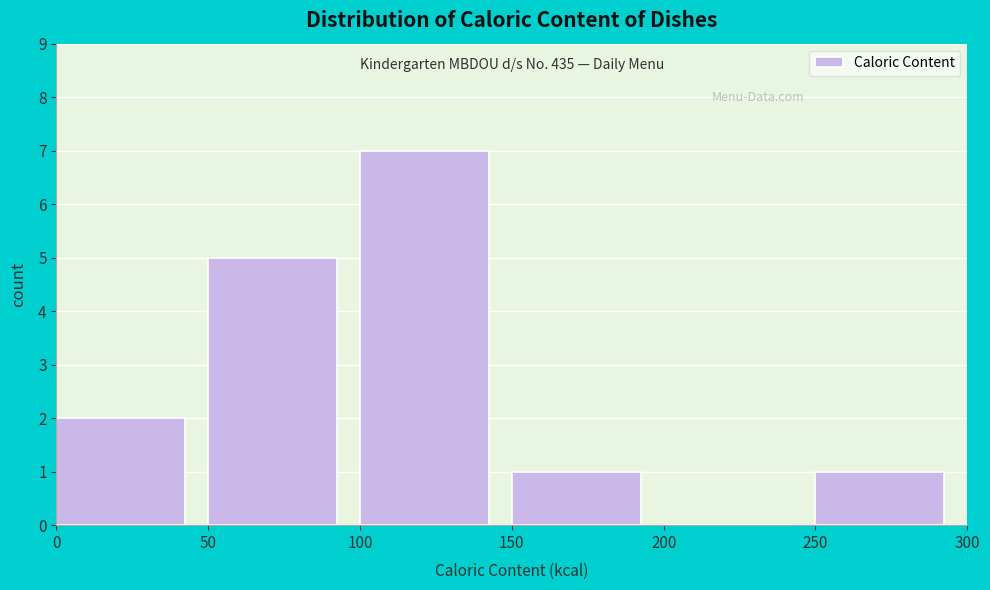

Which range on the x-axis has the tallest bar?

100 to 150